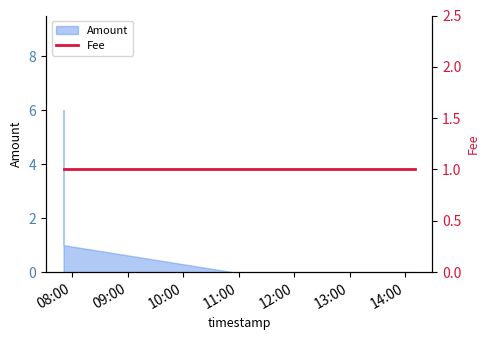

What is the label of the 5th point from the left?

2018-02-05 14:10:26